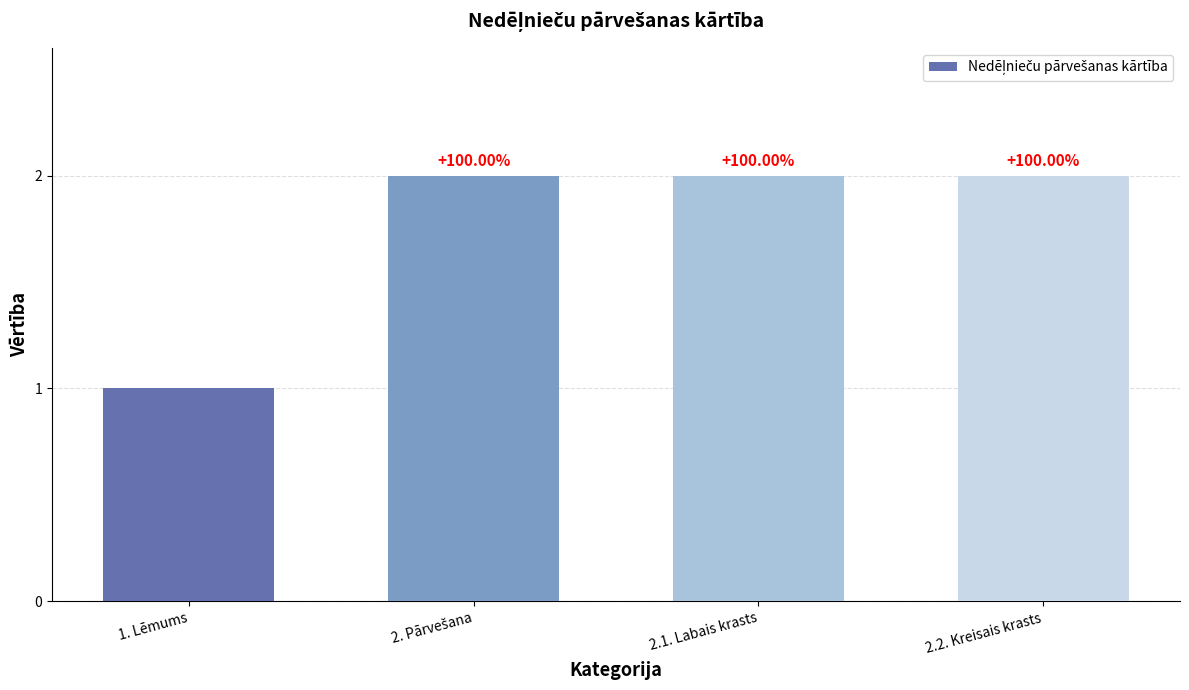

Reading left to right, what are all the values shown in this chart?

1	2	2	2